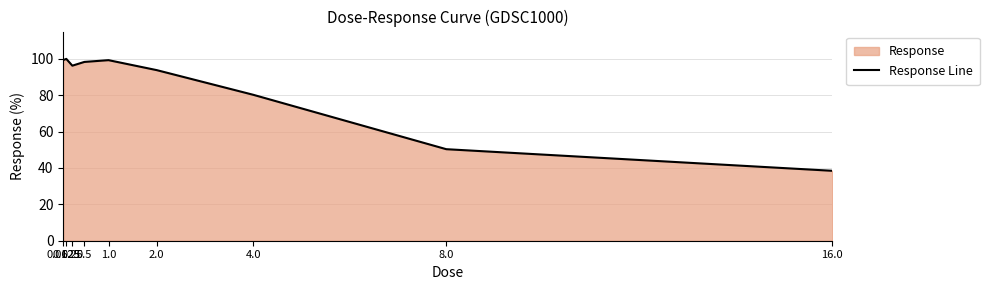

How many interior local peaks (higher than both neighbors) does the data have?

2